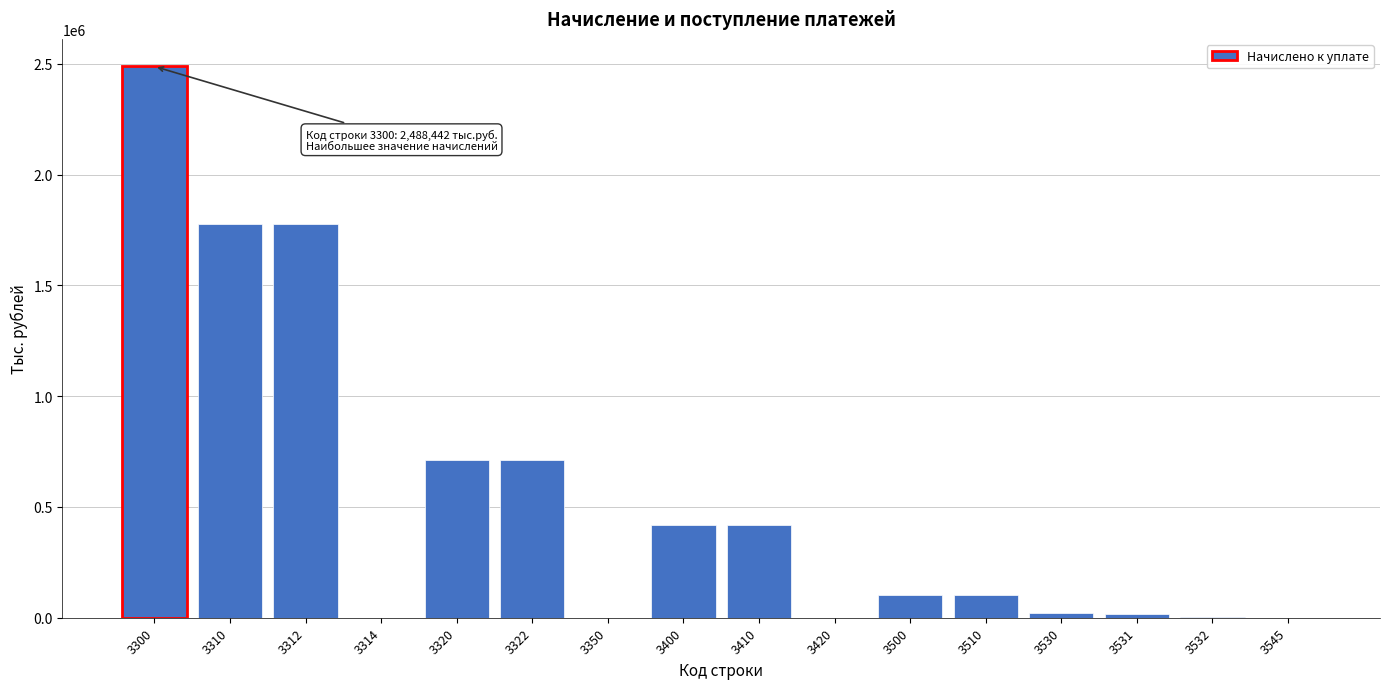

What is the change in value from 3400 to 3500?

-315122